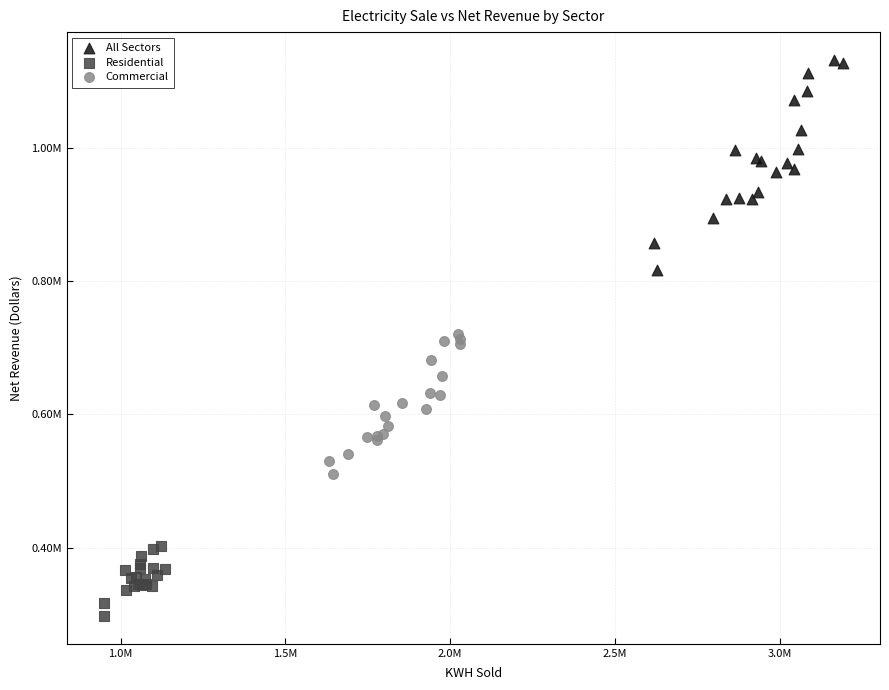

Which series reaches the minimum Y coordinate?

Residential